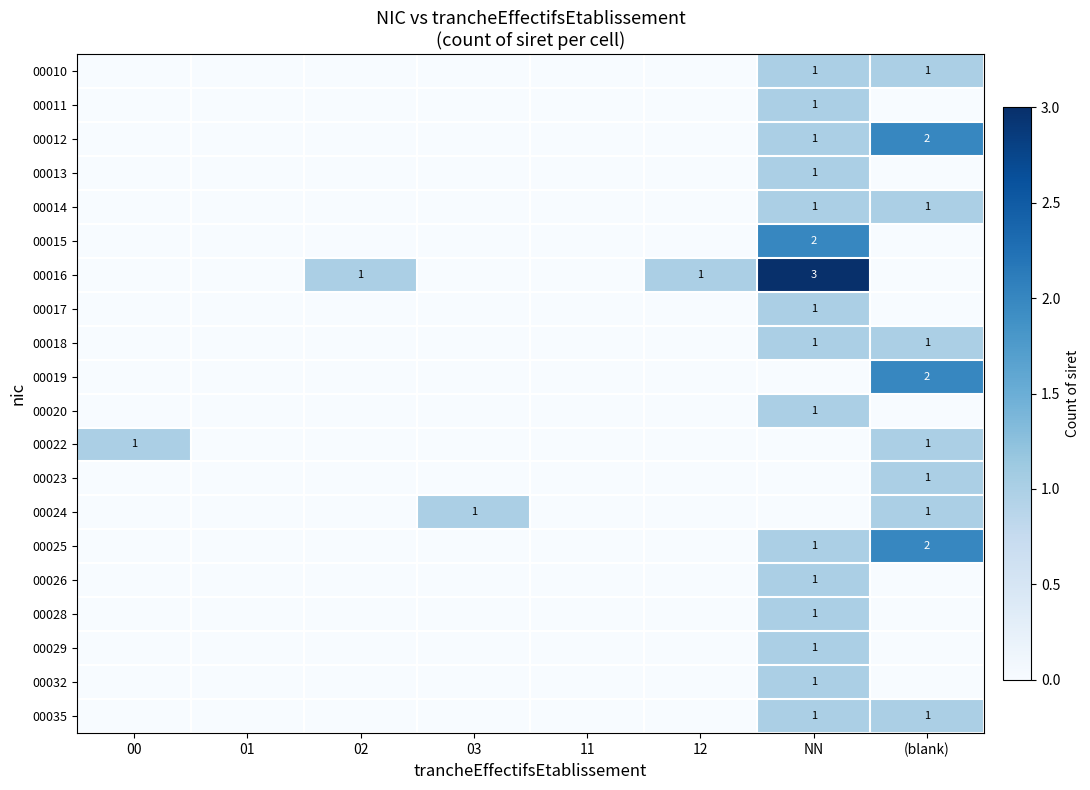

The 00018 series shows 1 at (blank). True or false?

True